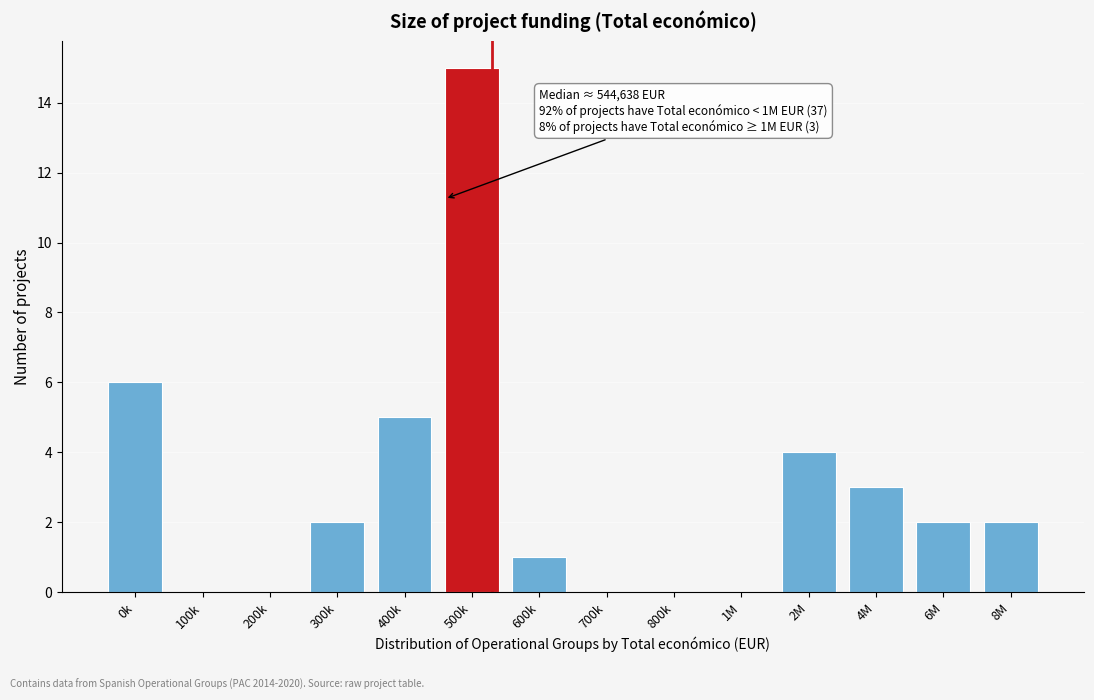

Reading left to right, transcribe all the data shown in this chart.

0k=6	100k=0	200k=0	300k=2	400k=5	500k=15	600k=1	700k=0	800k=0	1M=0	2M=4	4M=3	6M=2	8M=2